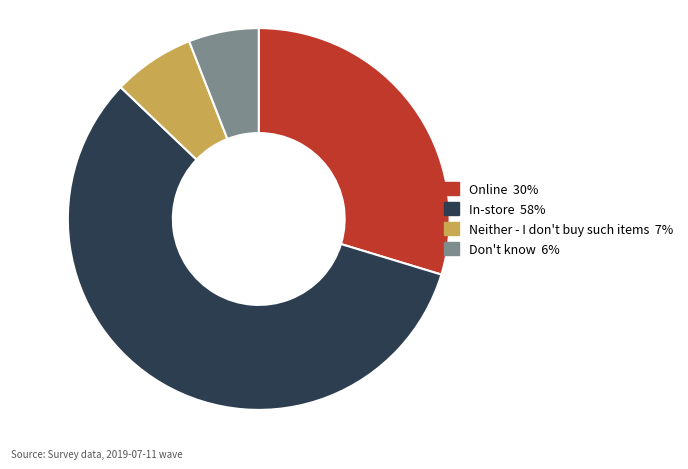

What is the largest slice in the pie chart?

In-store